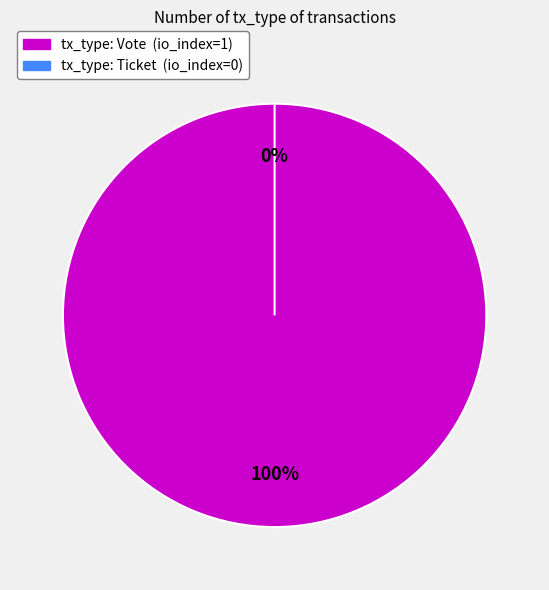

What percentage is the Vote slice, to the nearest percent?

100%